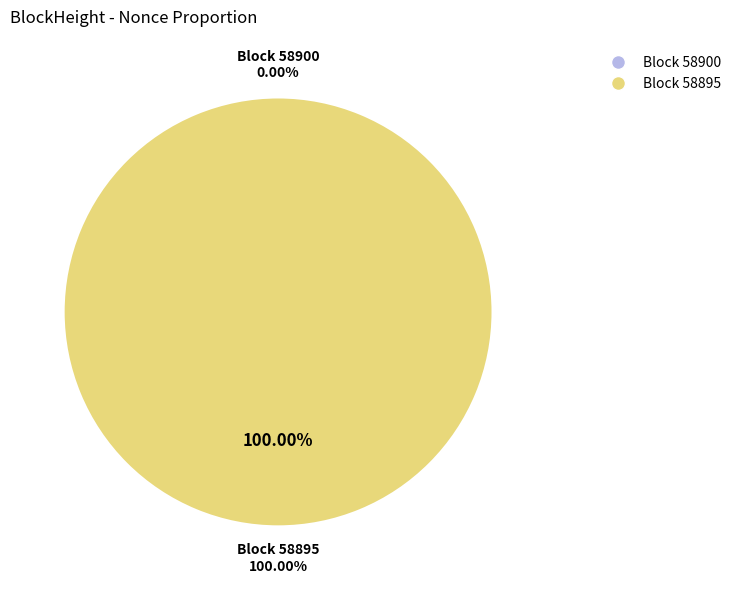

To the nearest percent, what is the average slice percentage?

50%